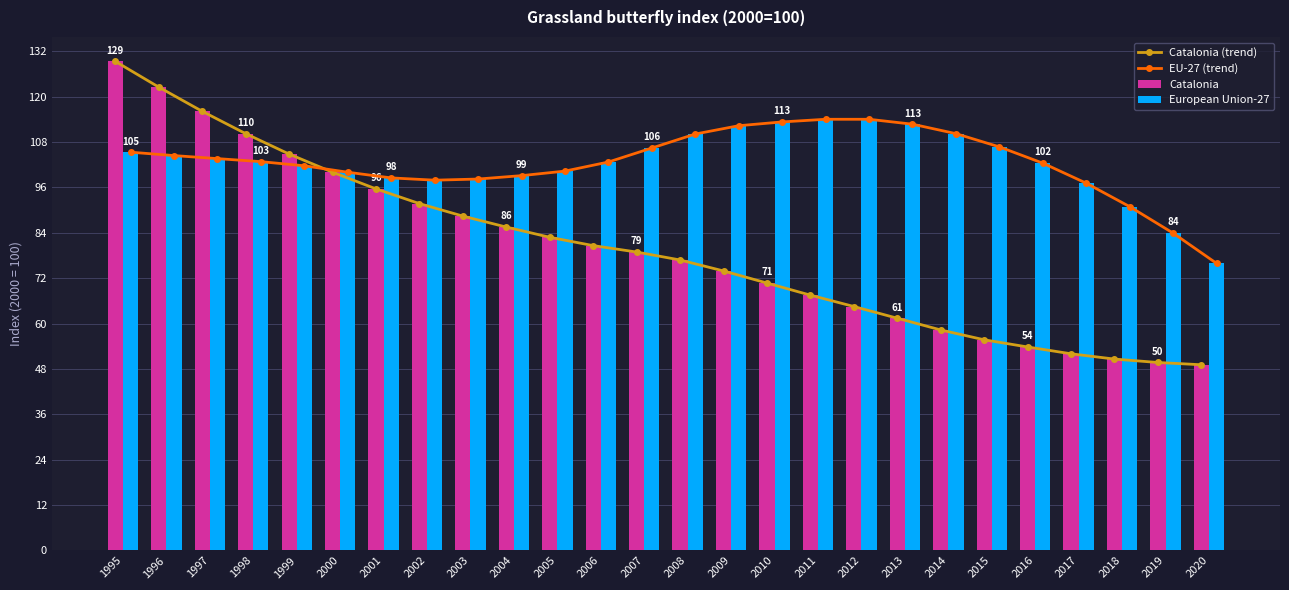

Is it true that Catalonia (trend) equals 133.5 at 2007?

False